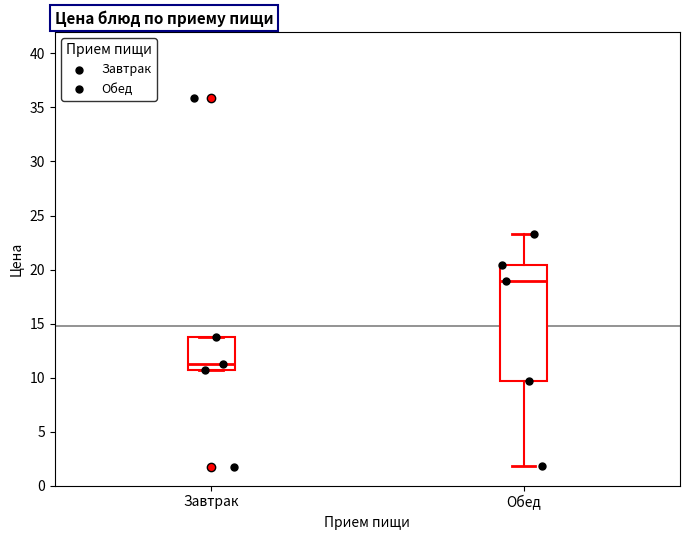

Which box is the tallest, from its lower edge to its upper edge?

Обед